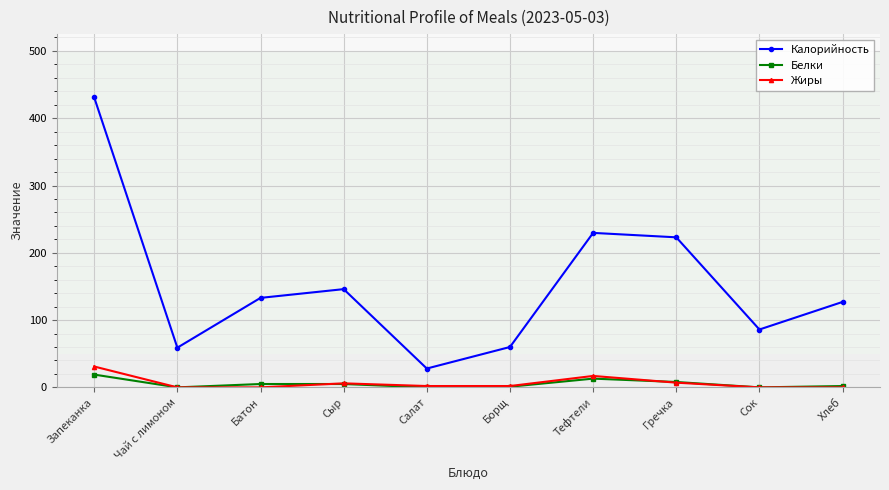

What position from the left is Салат?

5